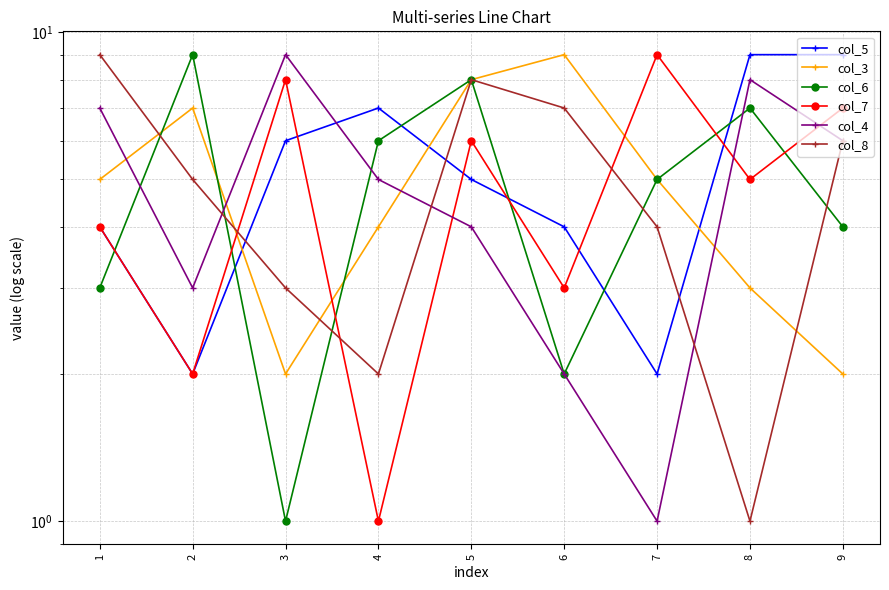

In col_5, how many points are lower than both neighbors (excluding endpoints)?

2